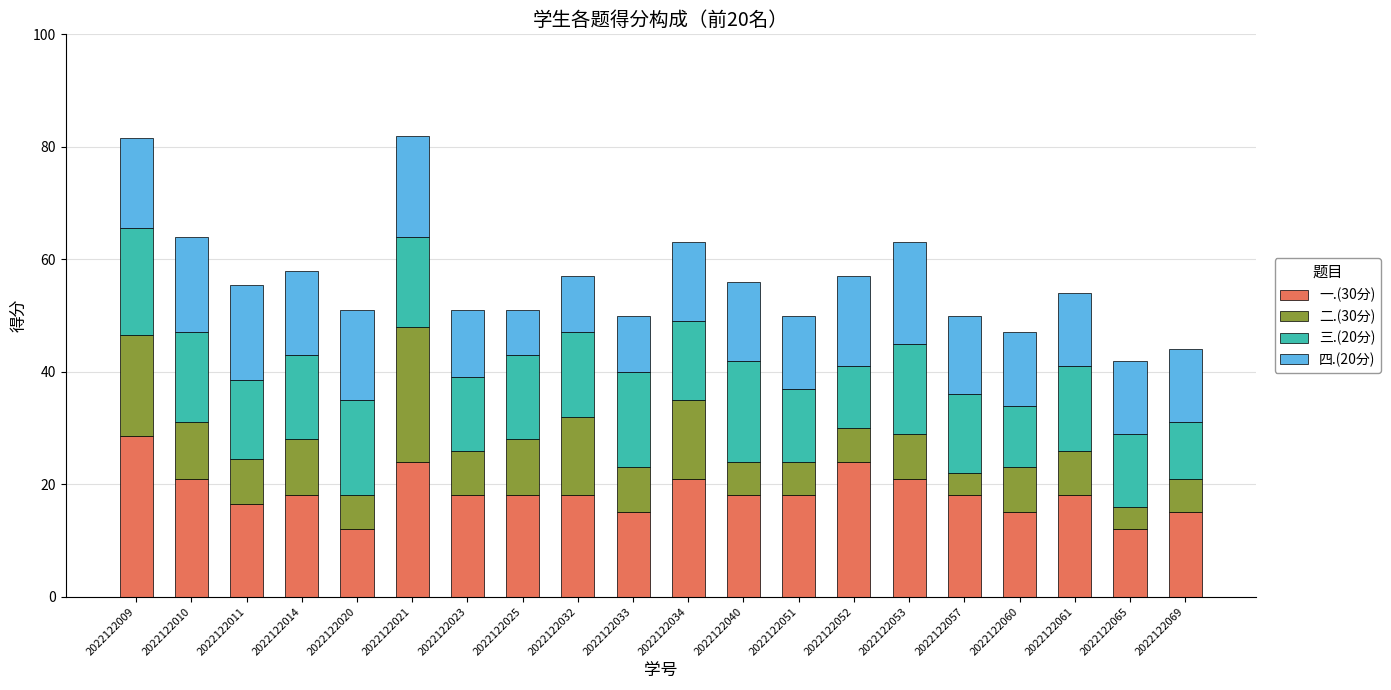

What is the difference between the second highest and minimum values in the 一.(30分) series?

12.0